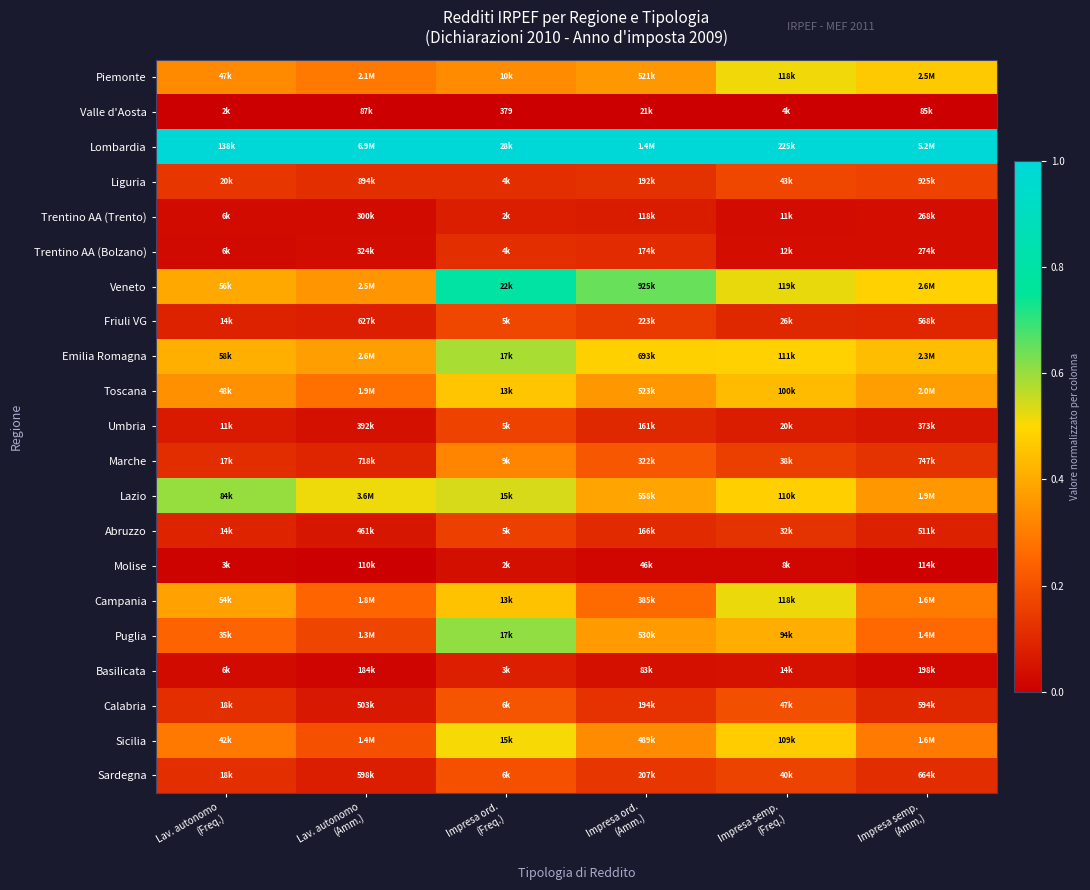

The Abruzzo series shows 0.1 at Impresa semp. (Freq.). True or false?

True